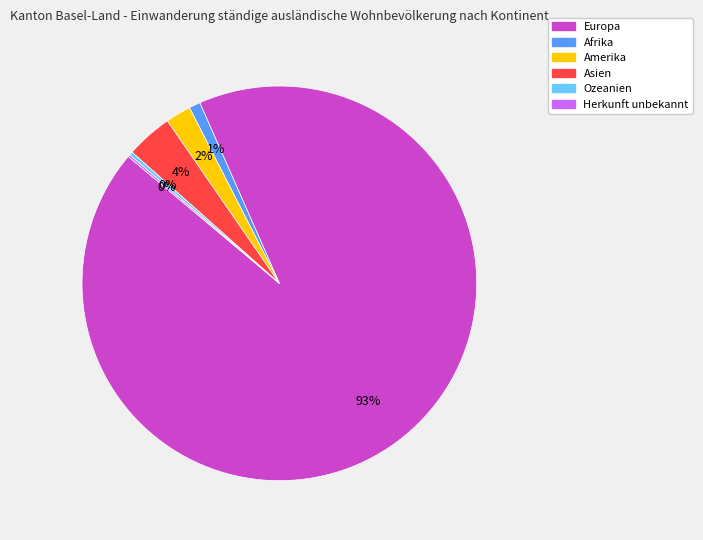

To the nearest percent, what is the combined percentage of Asien and Ozeanien?

4%